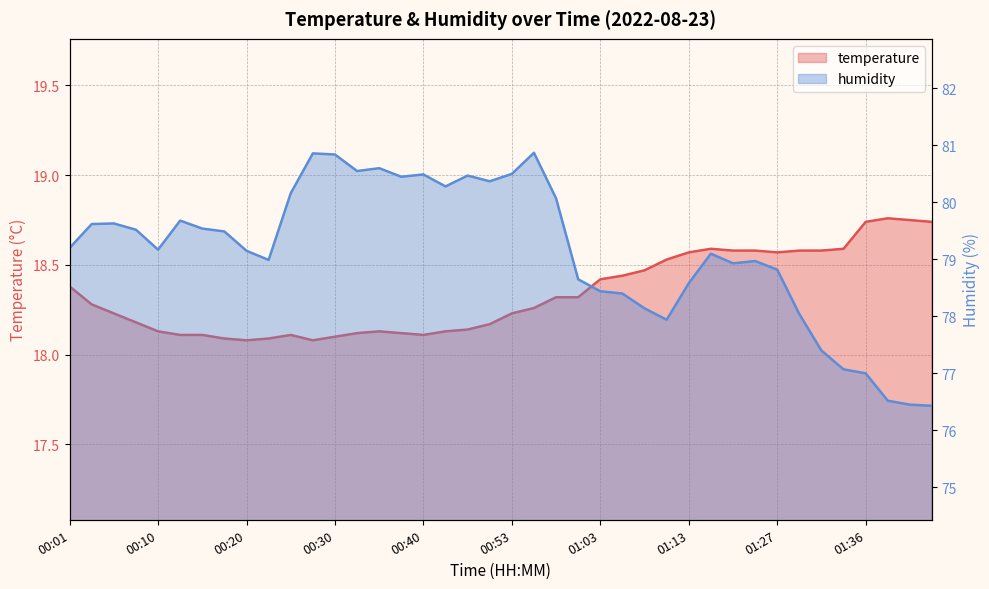

What is the sum of all humidity values?

3165.4